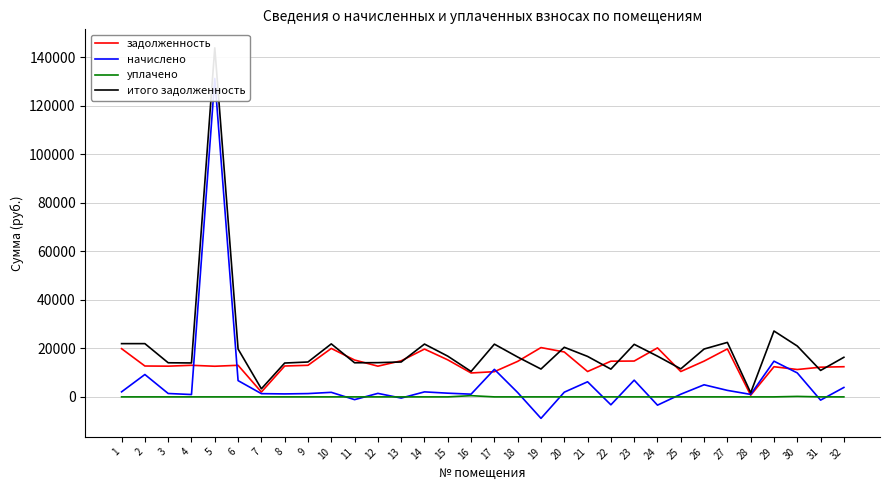

At which label does начислено reach its peak?

5